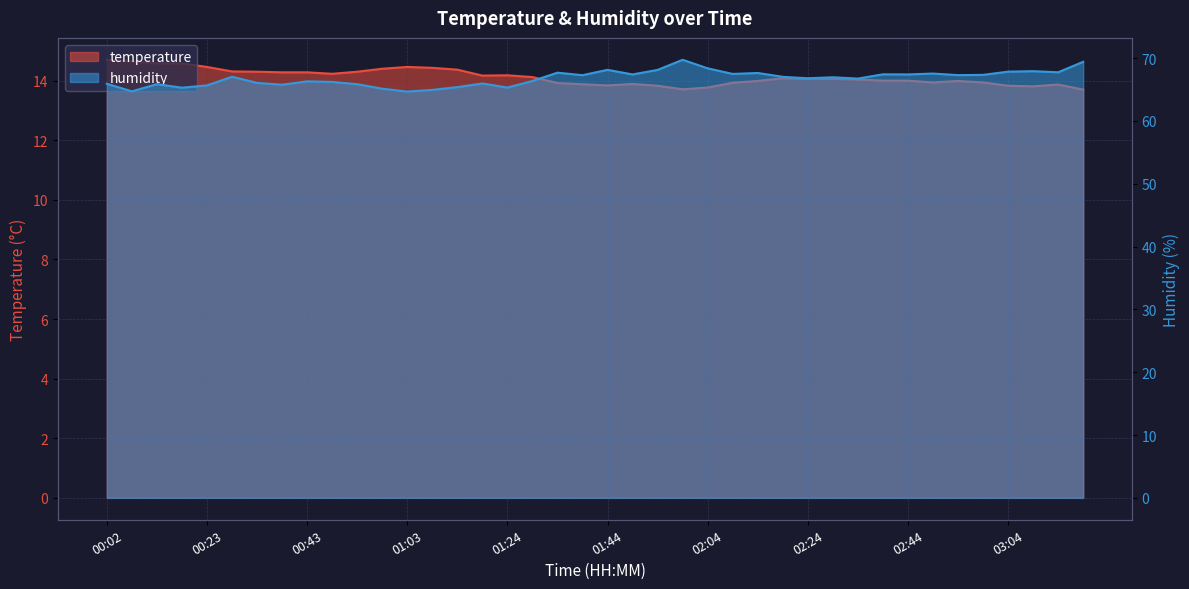

The temperature series shows 5.9 at 01:44. True or false?

False